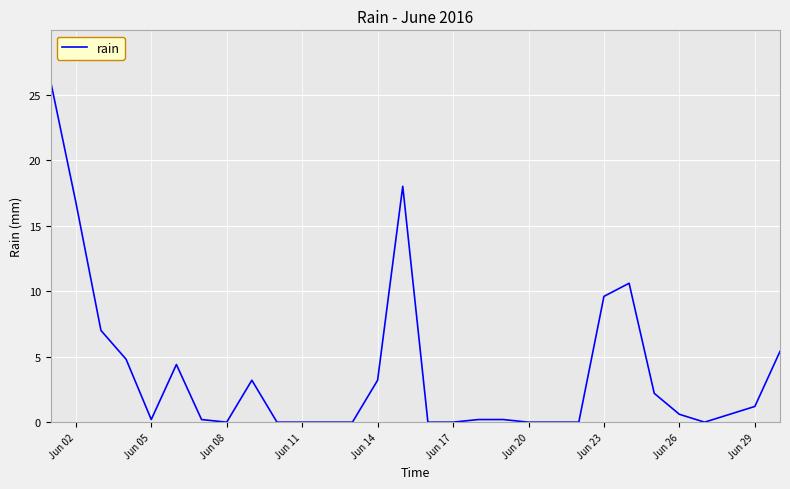

What is the difference between the maximum and minimum values?

26.0